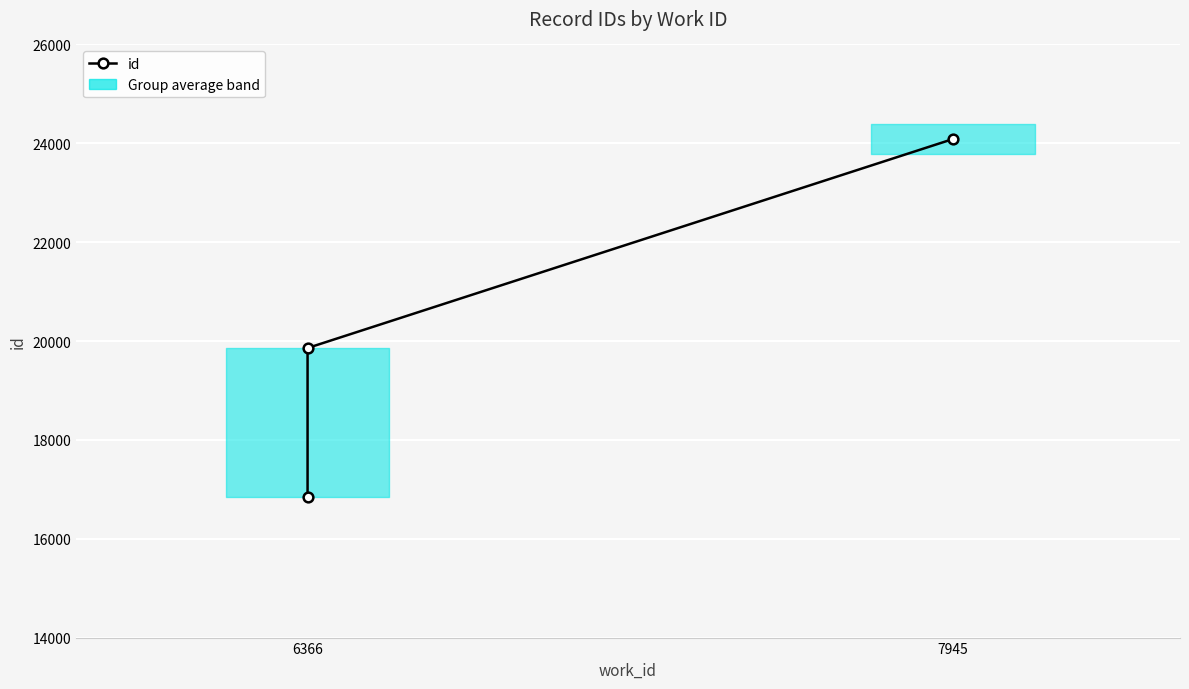

How many lines are shown in the chart?

1